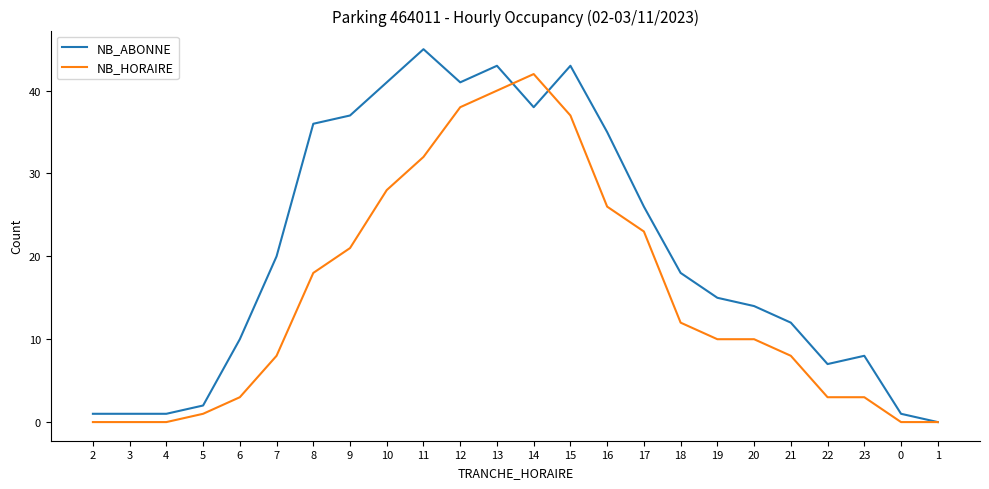

At which category is the sum across all series the highest?

13